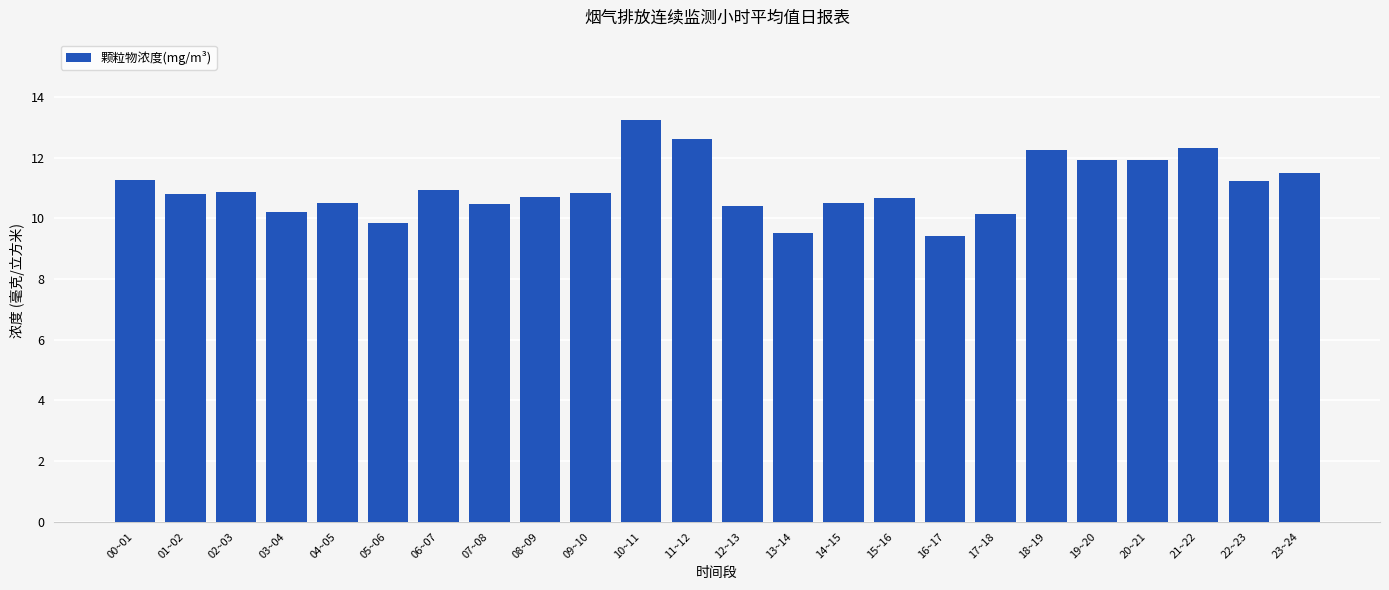

What is the maximum value shown in the chart?

13.2